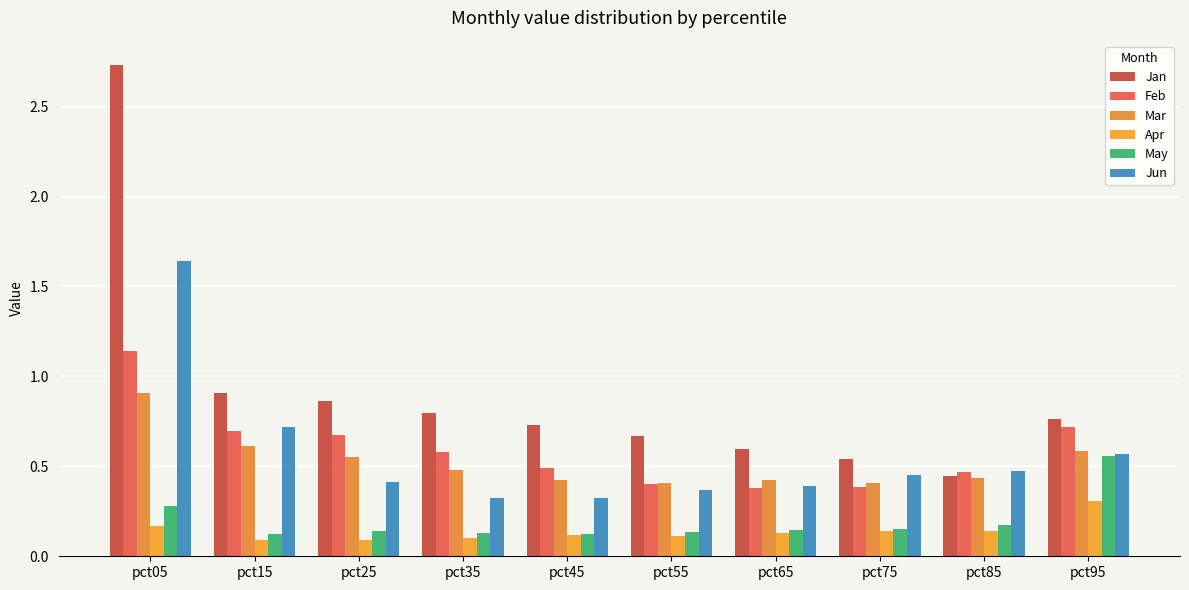

Which series has the widest spread of values?

Jan